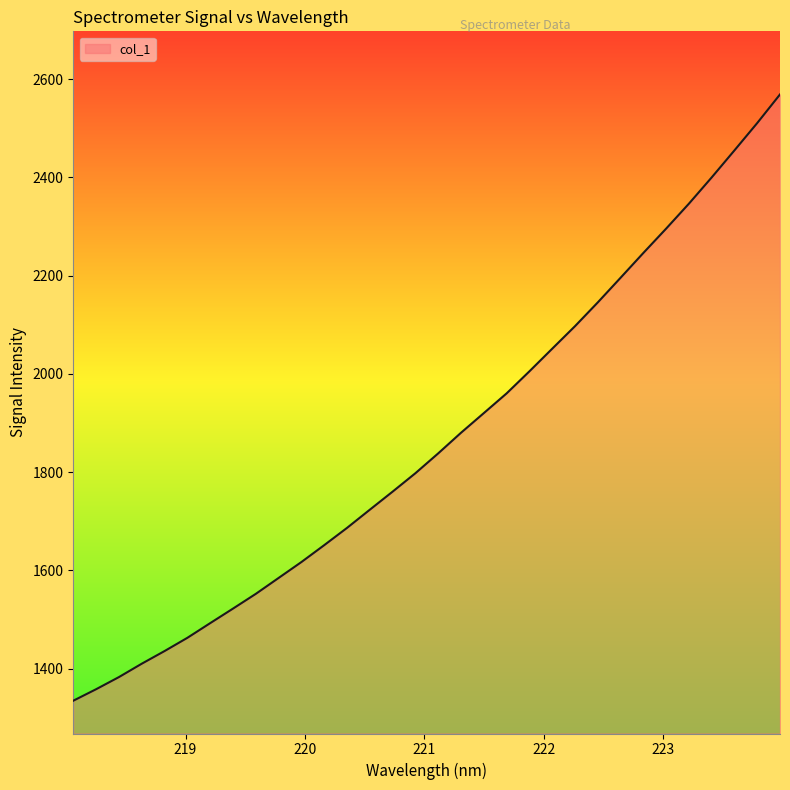

What is the maximum value shown in the chart?

2568.9